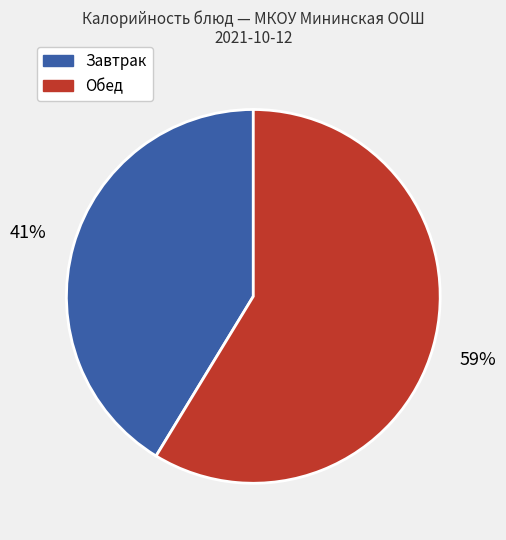

How many segments does this pie chart have?

2